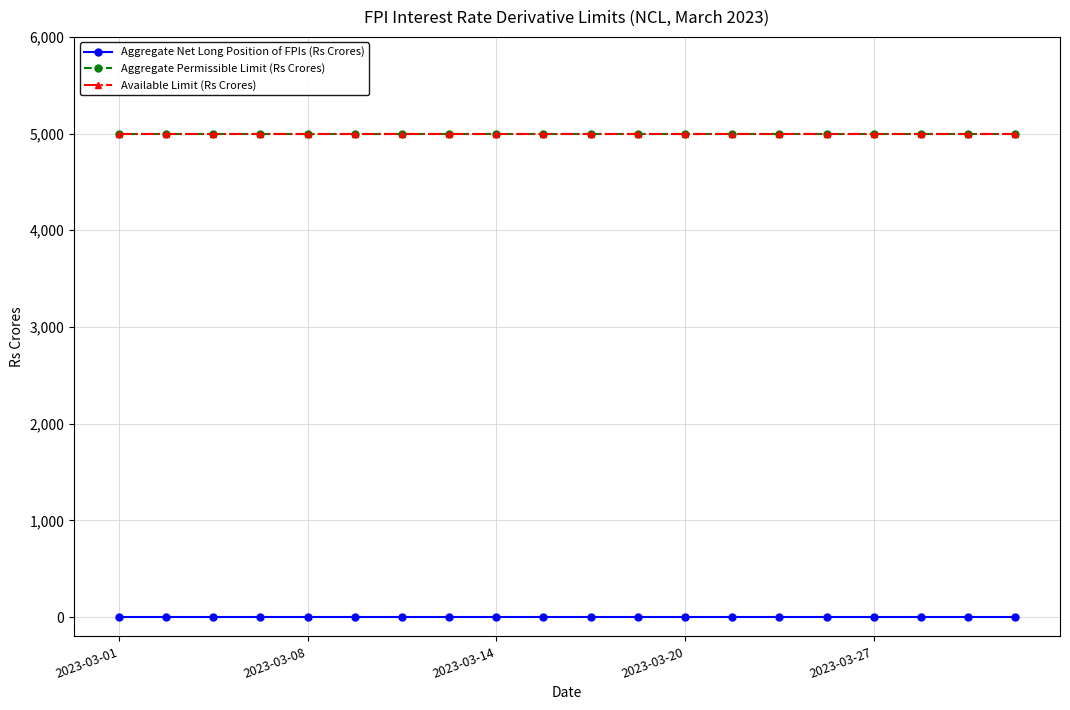

Which series has the widest spread of values?

Aggregate Net Long Position of FPIs (Rs Crores)